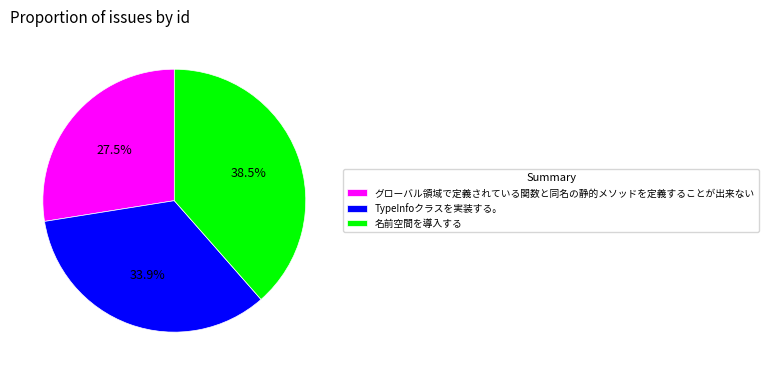

To the nearest percent, what is the average slice percentage?

33%